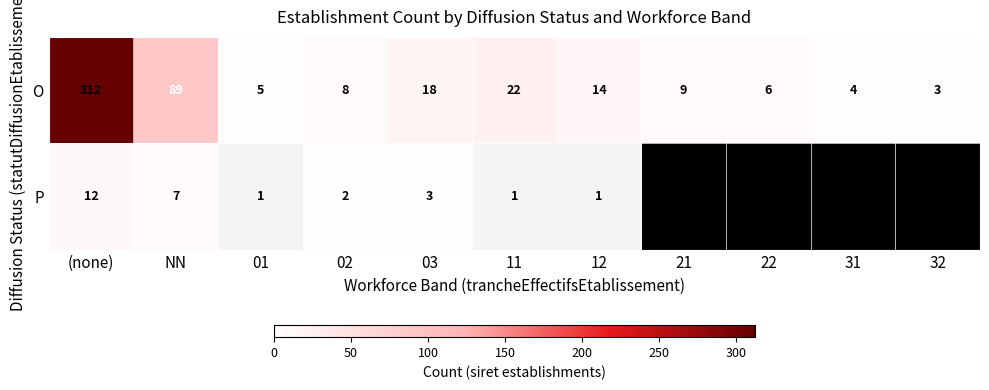

What is the sum of the O values at 22 and 32?

9